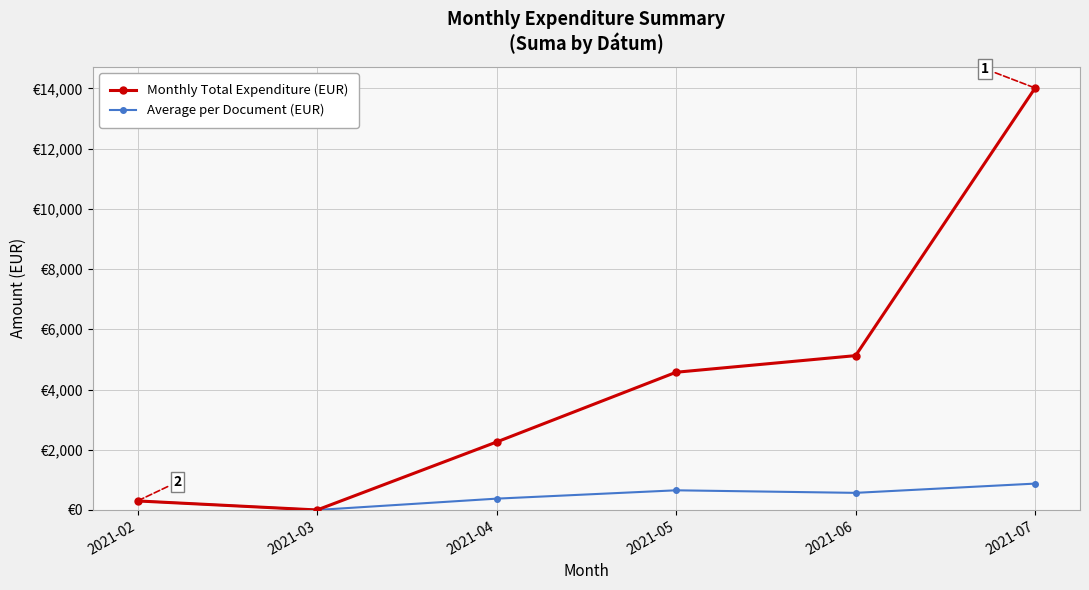

At which category does the chart reach its minimum across all series?

2021-03